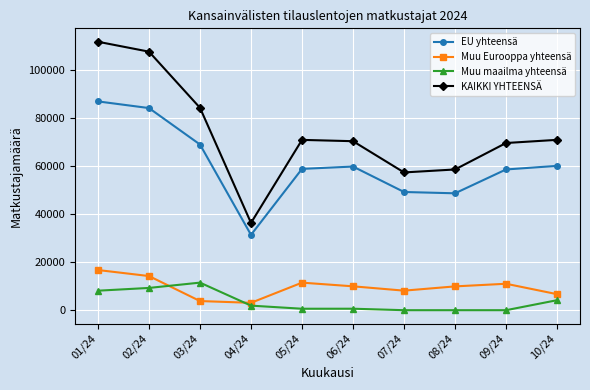

Which series has the widest spread of values?

KAIKKI YHTEENSÄ